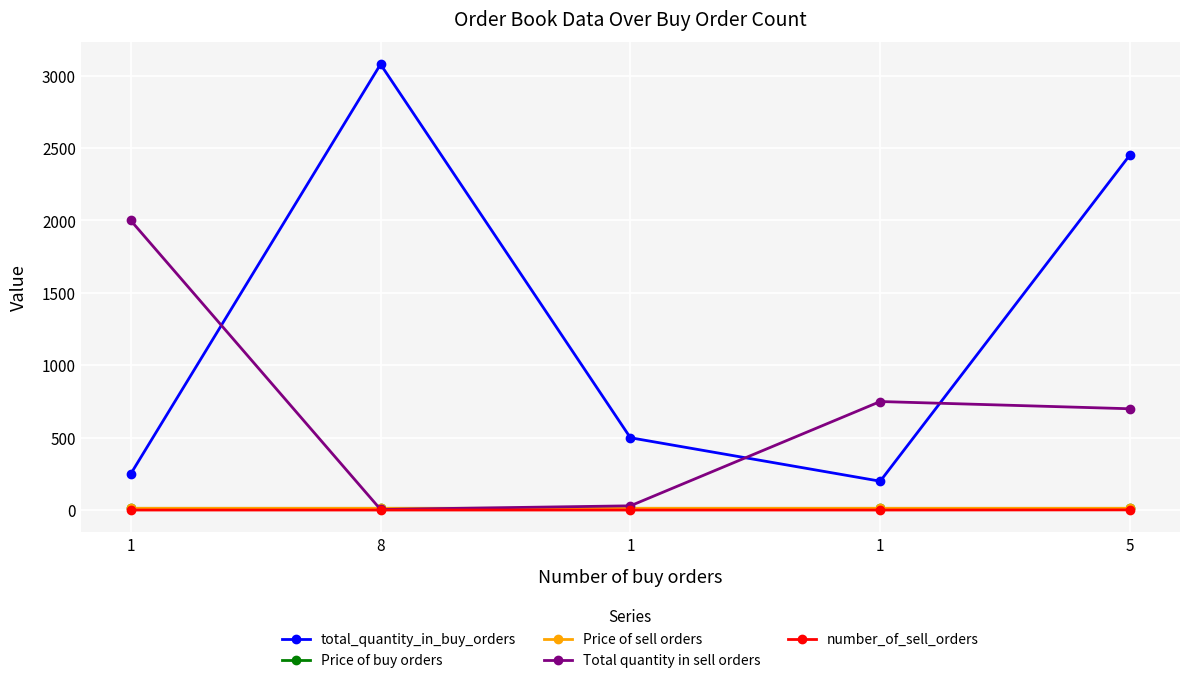

Count the number of data series in this chart.

5